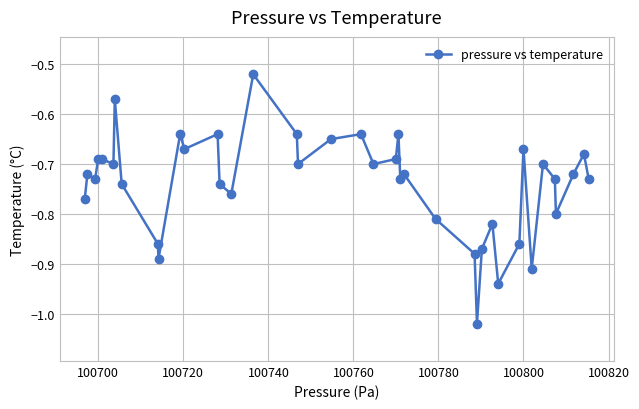

What is the difference between the maximum and second lowest values?

0.4